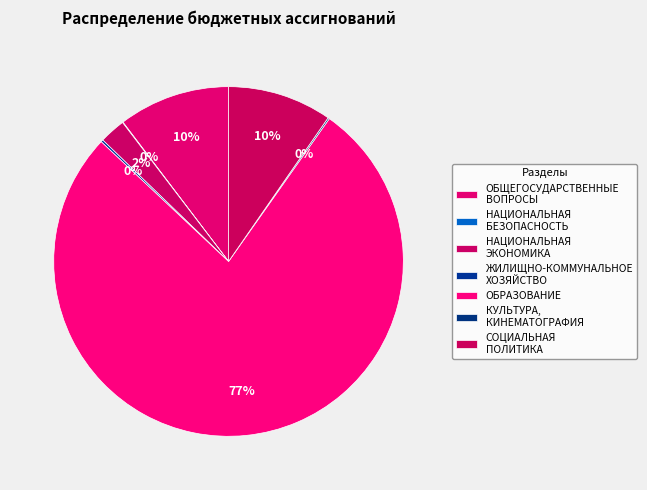

Is ОБРАЗОВАНИЕ the majority of the pie?

Yes